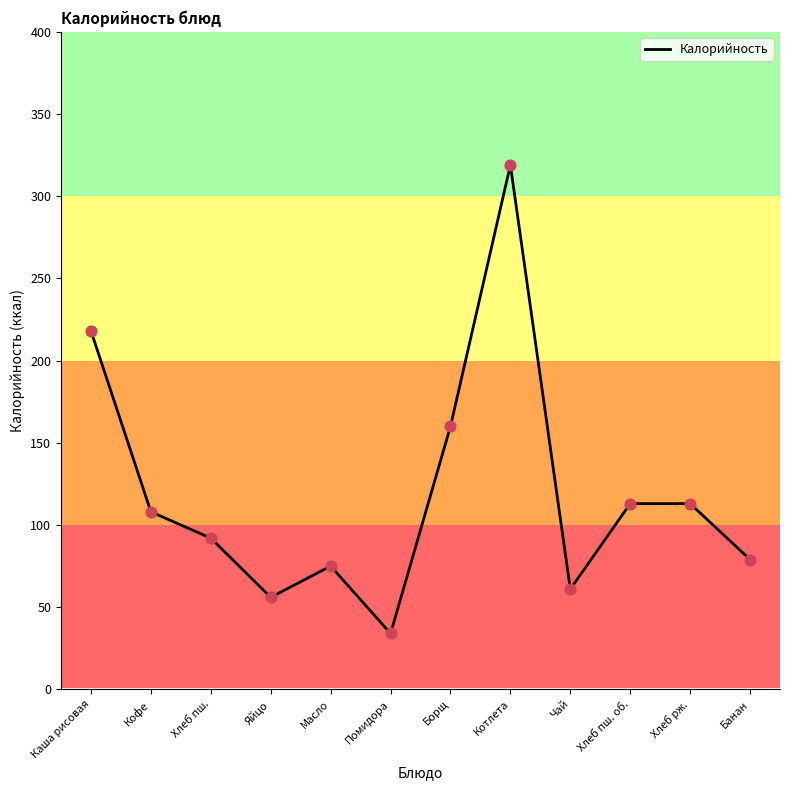

What is the change in value from Яйцо to Помидора?

-22